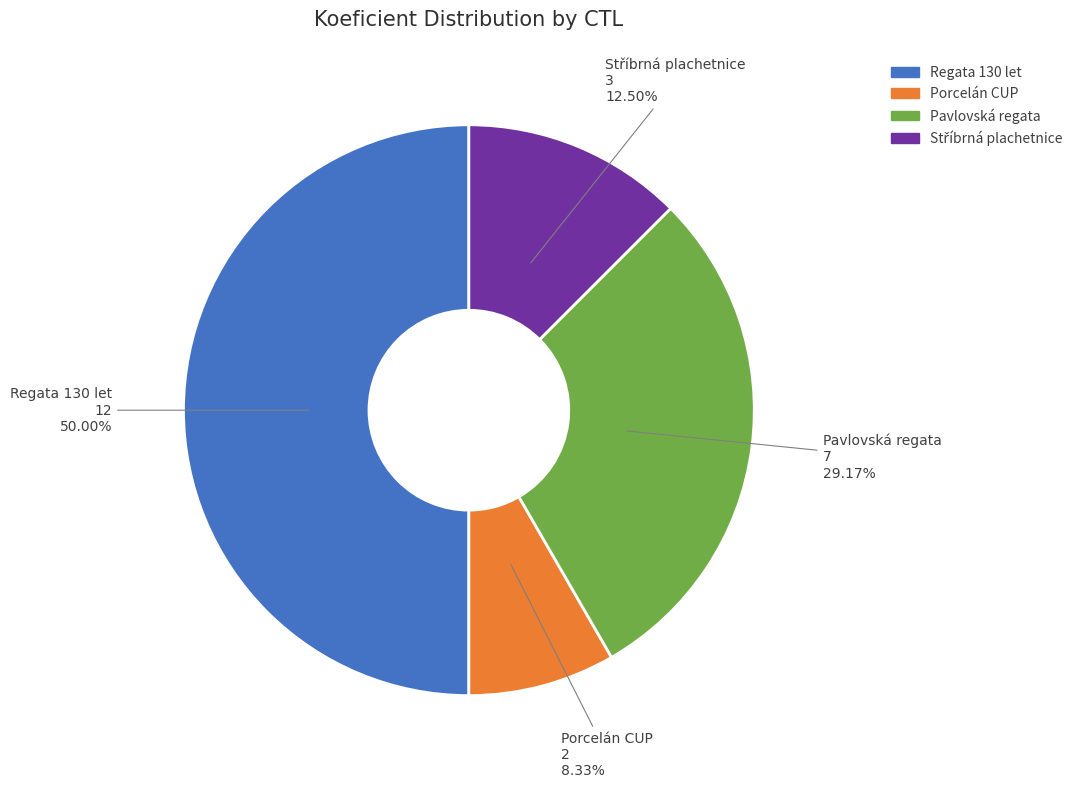

Count the number of slices in the pie.

4